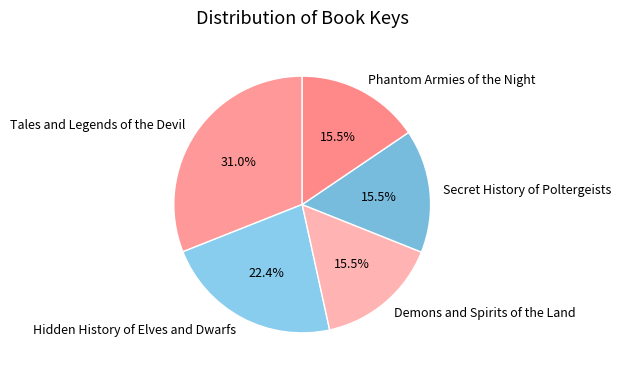

What is the ratio of the value at Tales and Legends of the Devil to the value at Phantom Armies of the Night?

2.0